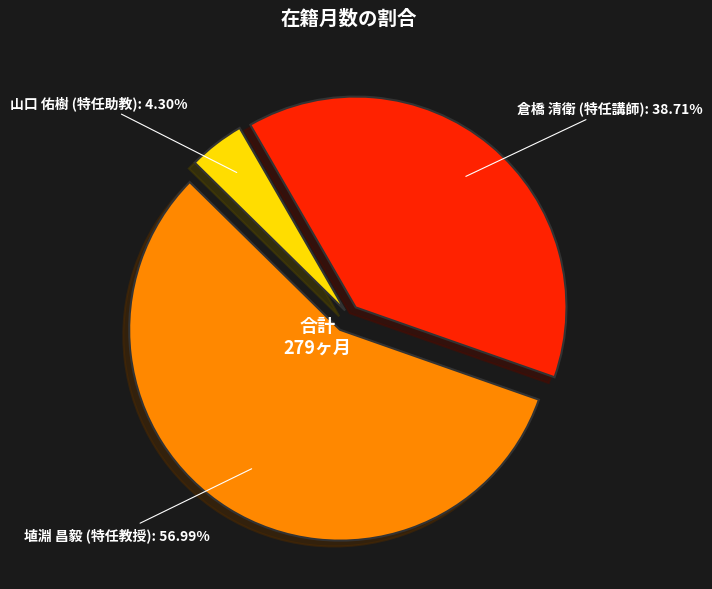

Is there a majority slice in this chart?

Yes